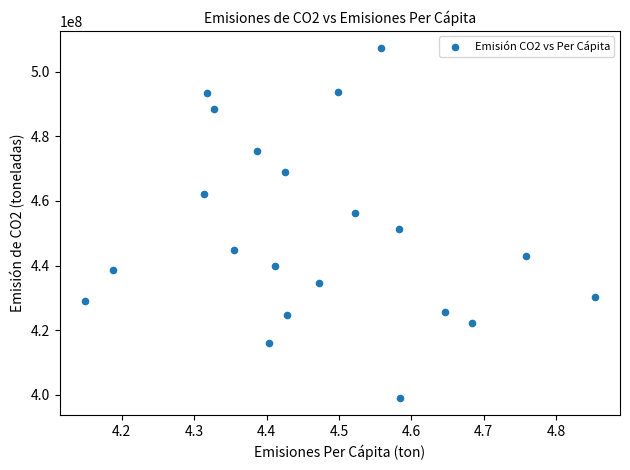

What is the range of X values (max minus min)?

0.7